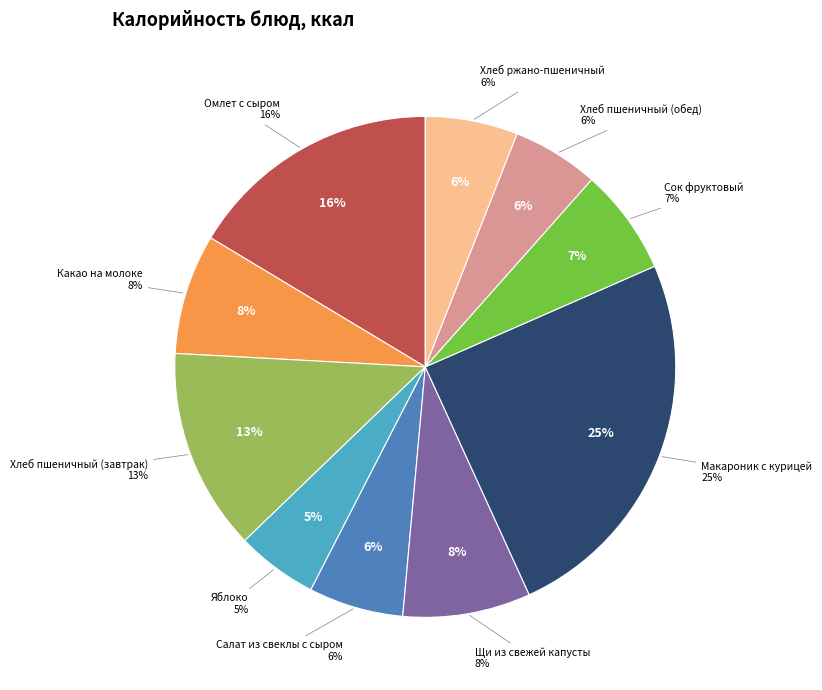

Combined, do Салат из свеклы с сыром and Макароник с курицей account for over 50%?

No